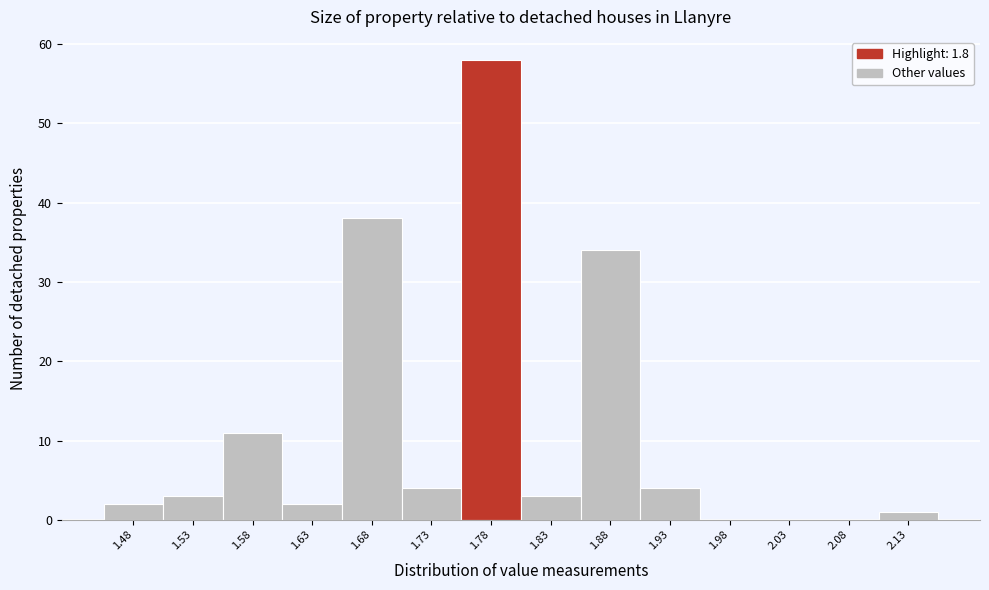

Reading left to right, list all the values displayed in this chart.

1.48=2	1.53=3	1.58=11	1.63=2	1.68=38	1.73=4	1.78=58	1.83=3	1.88=34	1.93=4	1.98=0	2.03=0	2.08=0	2.13=1